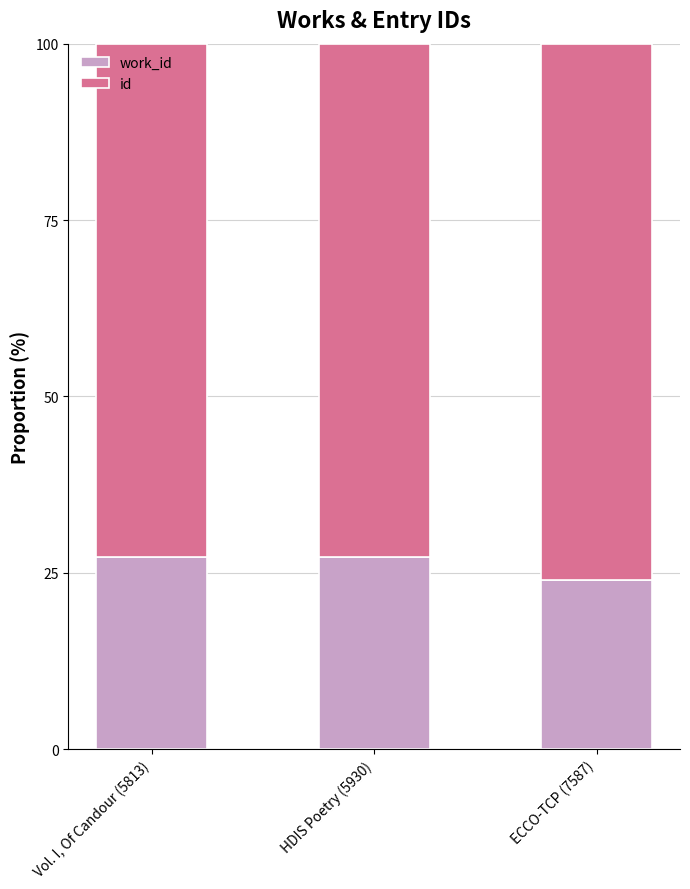

What are all the series names shown in the legend?

work_id, id